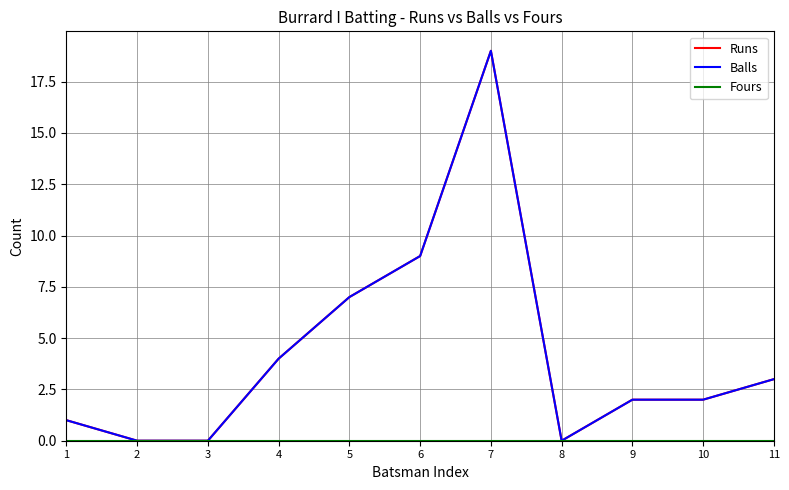

Which series has the largest range (max minus min)?

Runs